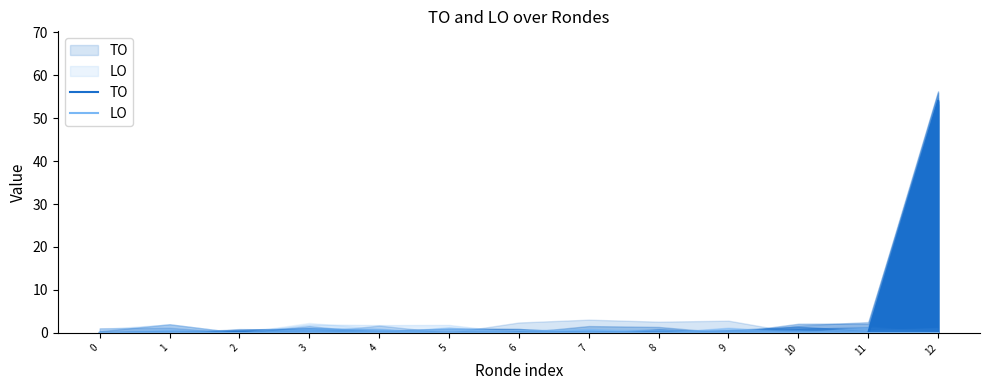

True or false: LO and TO intersect in this chart.

False